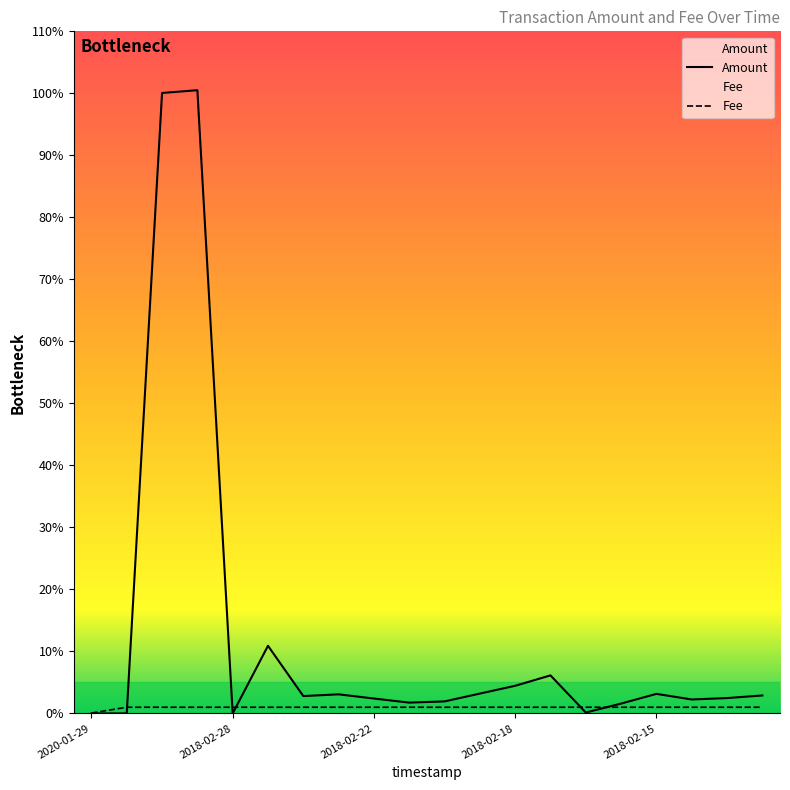

What is the total value across all series at 2018-02-22?

3.4